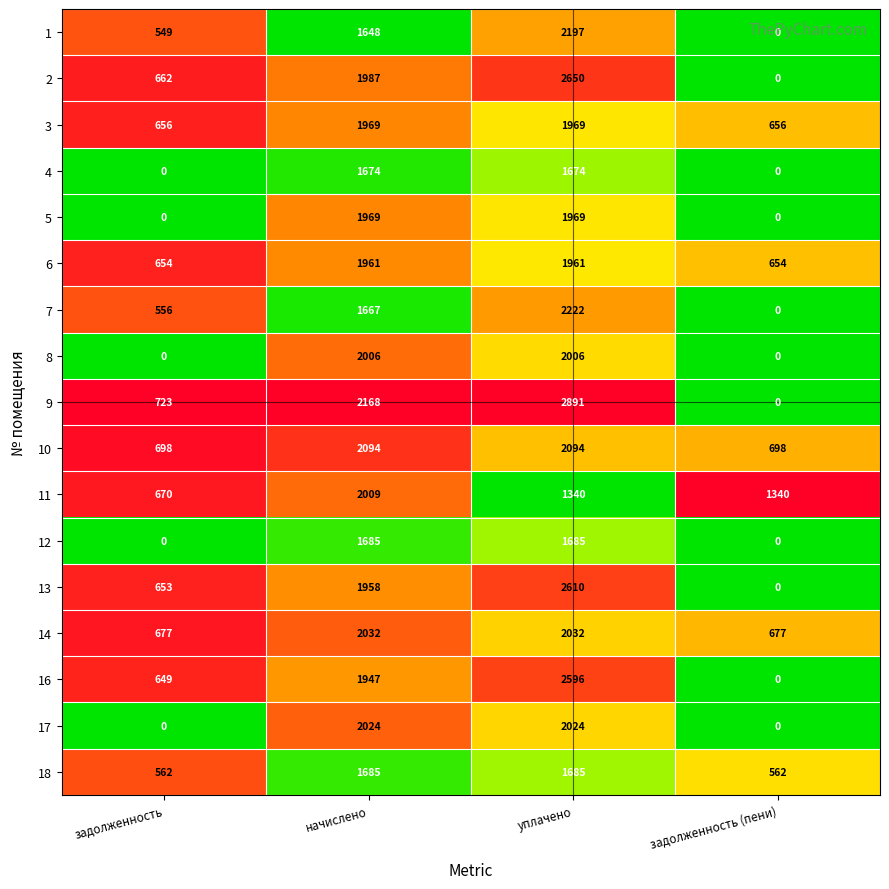

How many 4 values are between 0 and 1674?

4